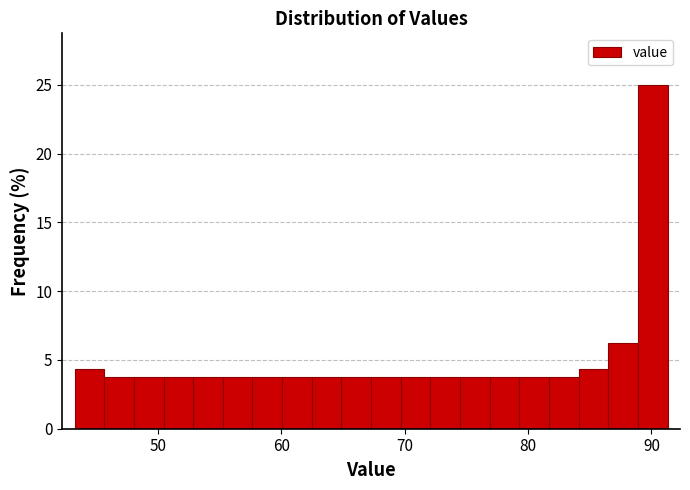

Read against the x-axis, roughly where is the centre of the tallest bar?

90